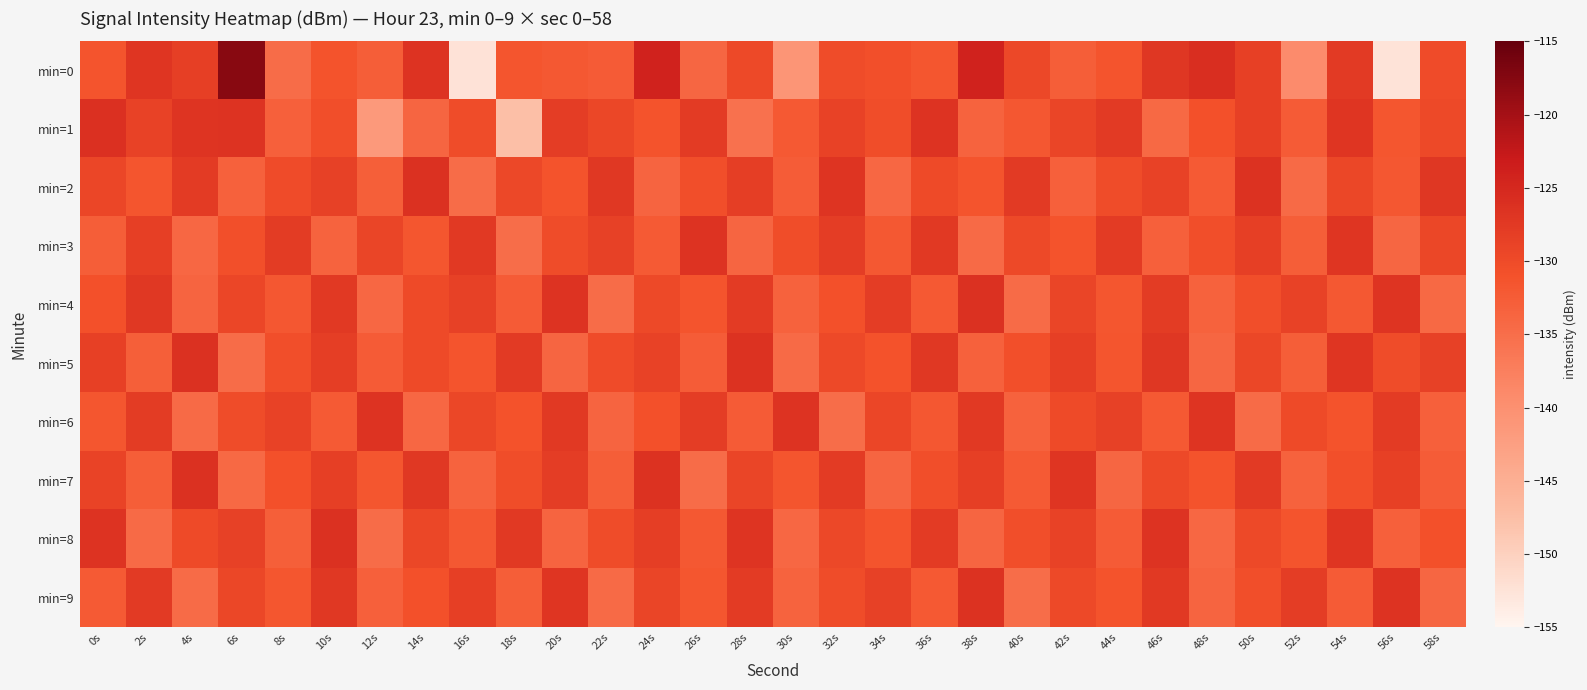

Which category has the lowest value across all series?

56s